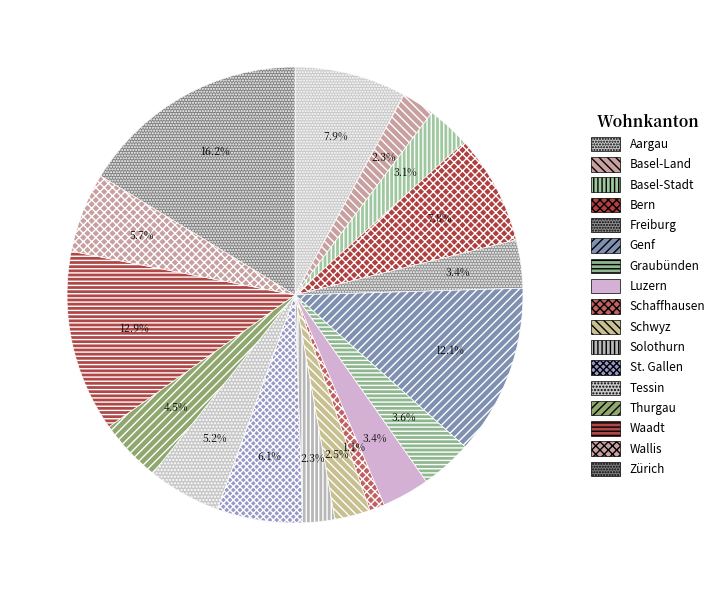

What percentage is NOT represented by Schwyz?

97.5%